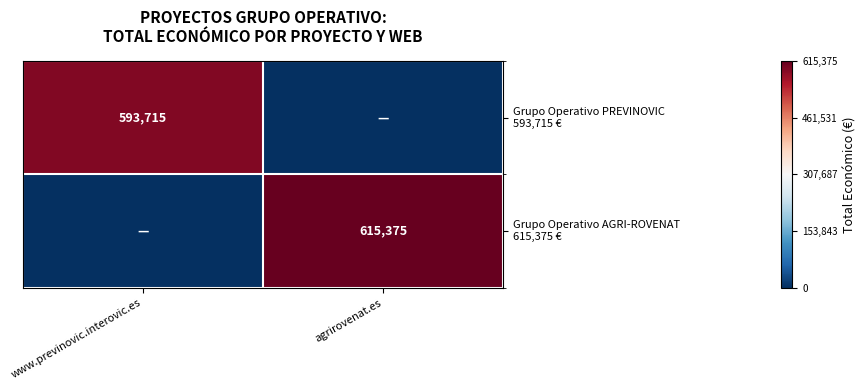

Which series has the largest range (max minus min)?

Grupo Operativo AGRI-ROVENAT 615,375 €